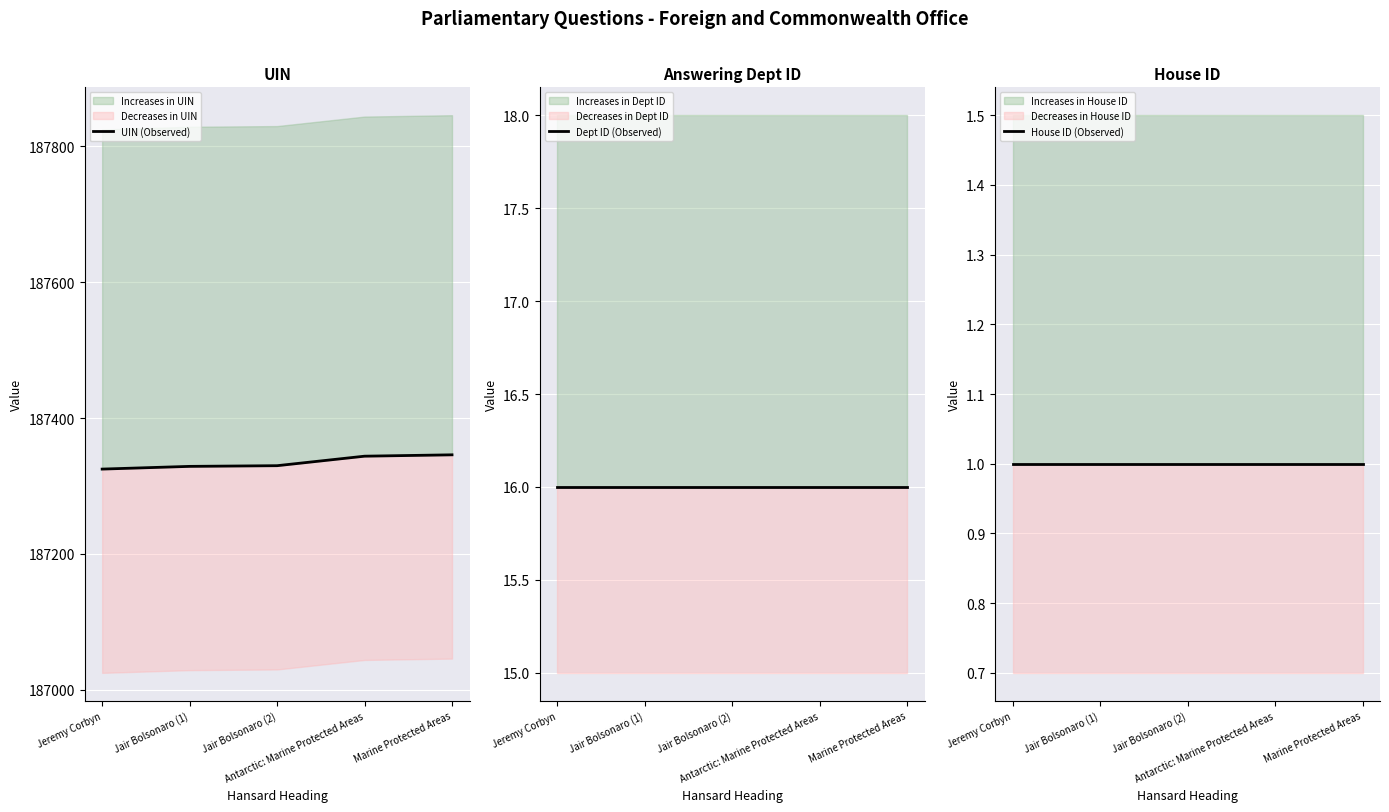

What is the sum of all Dept ID (Observed) values?

80